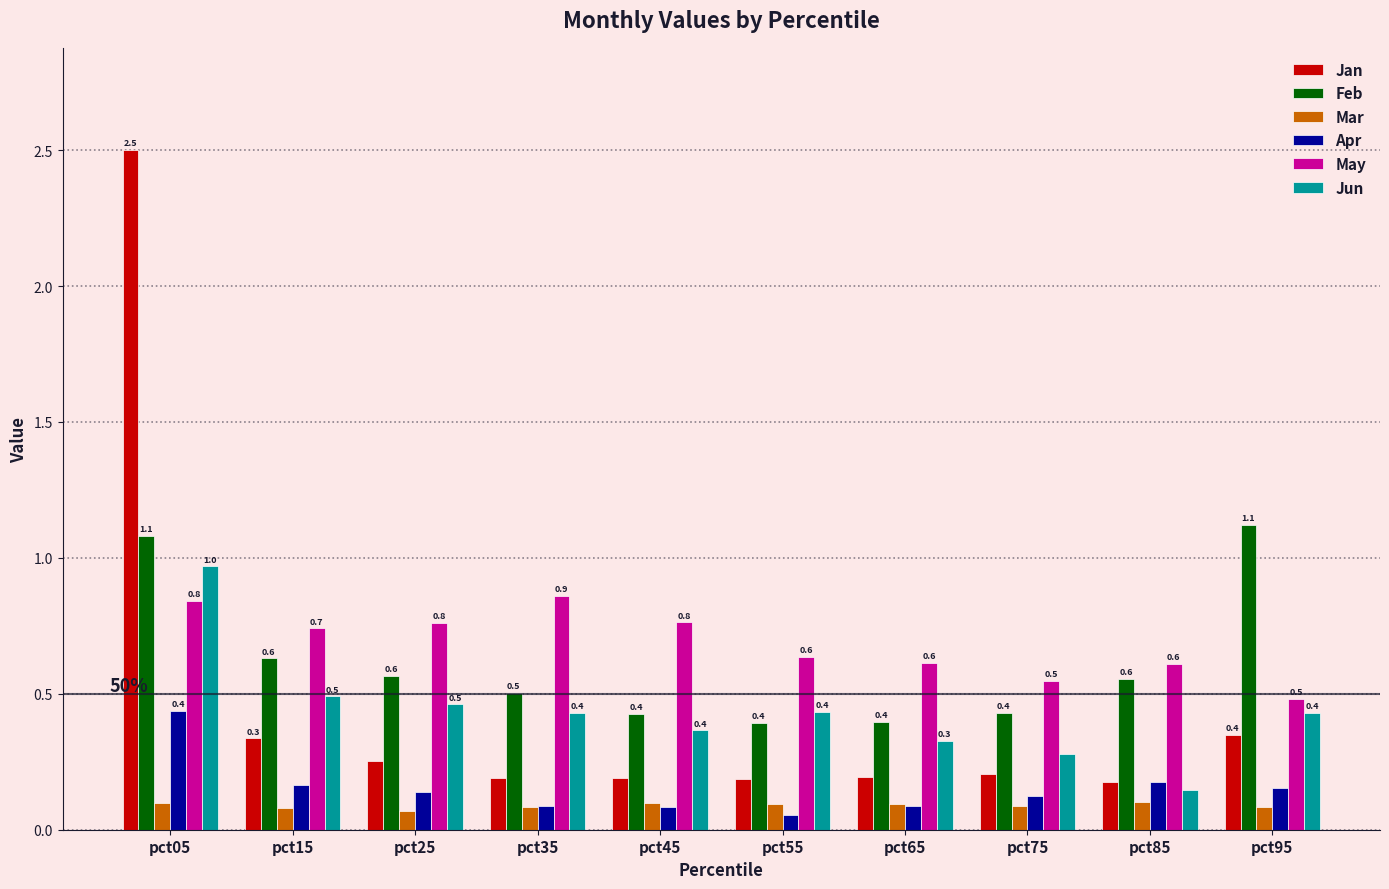

Is the value of May at pct25 greater than the value of Mar at pct55?

Yes